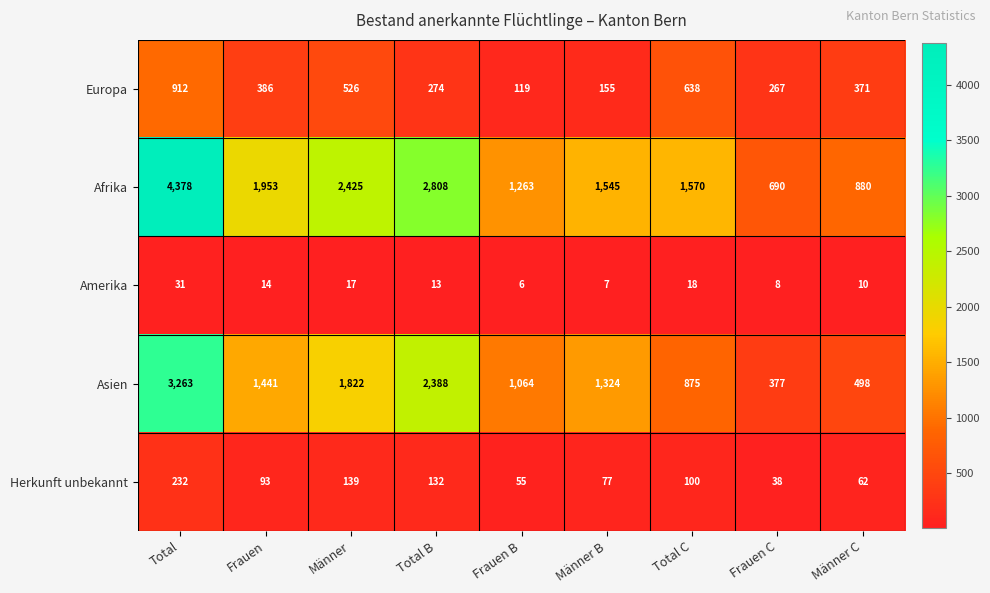

At how many categories does at least one series exceed 3782?

1